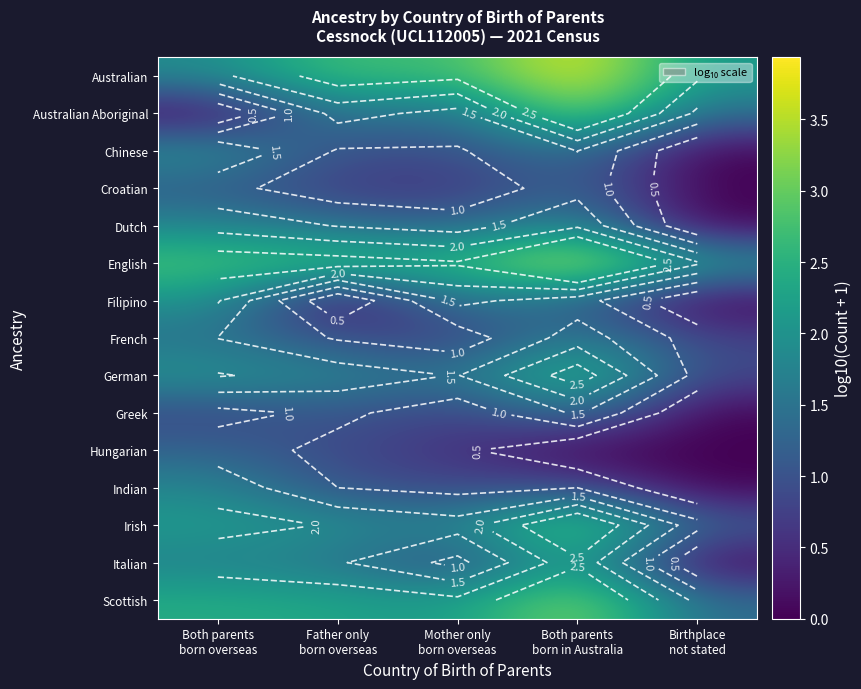

Which label corresponds to the largest value in the chart?

Both parents
born in Australia